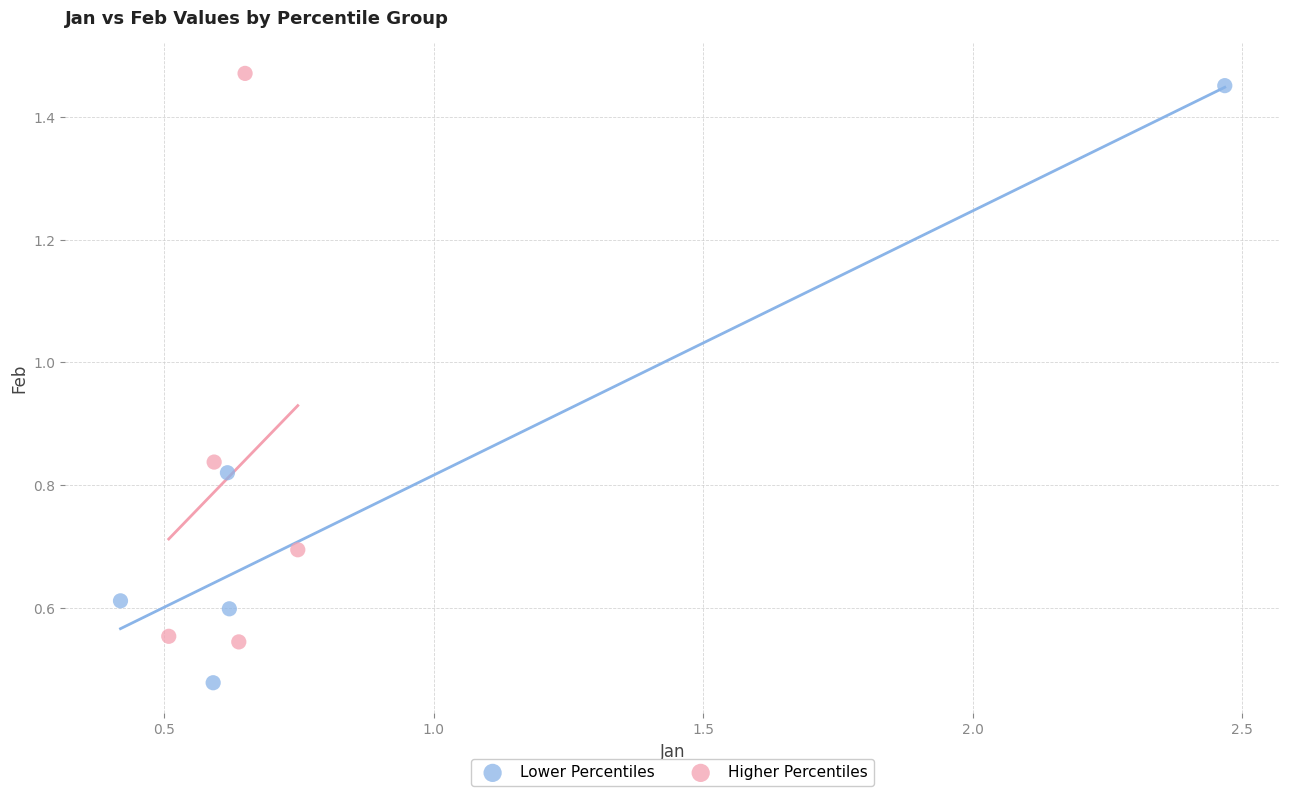

Which series contains the highest Y value?

Higher Percentiles